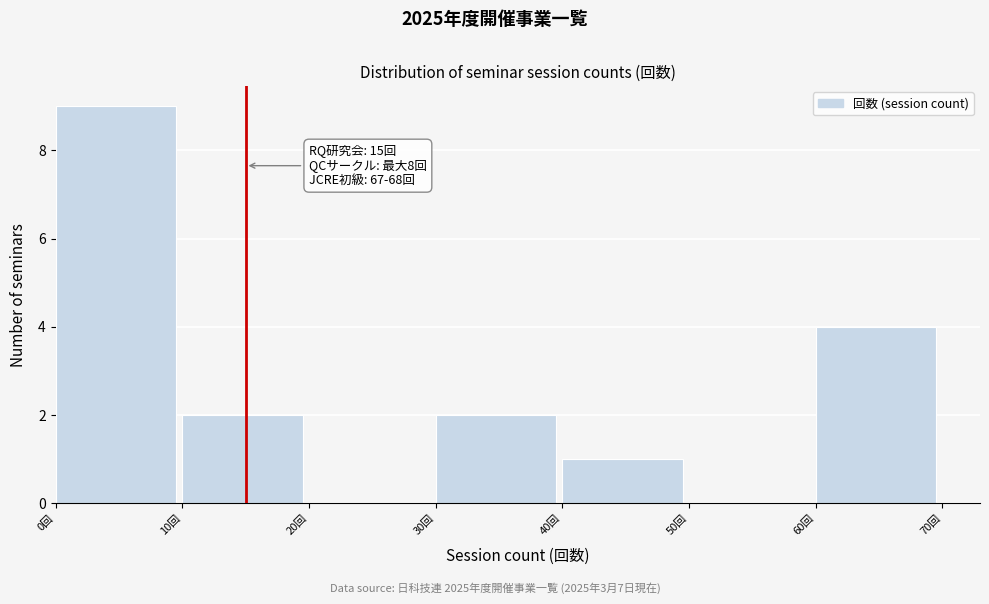

Which range on the x-axis has the tallest bar?

0 to 10